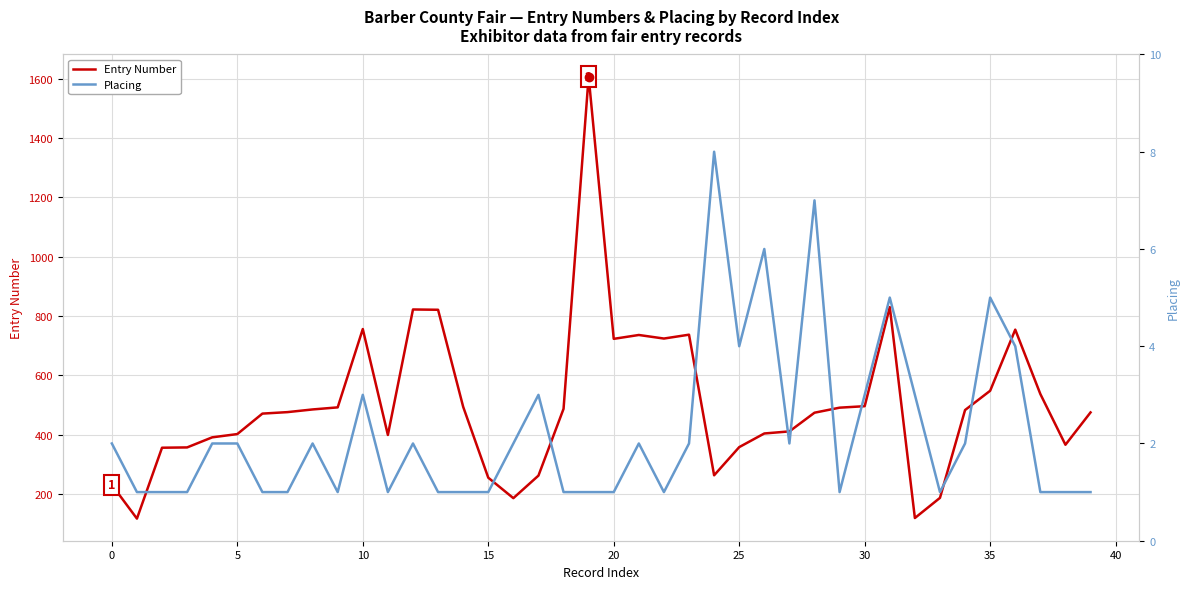

Is it true that Entry Number equals 548 at 35?

True